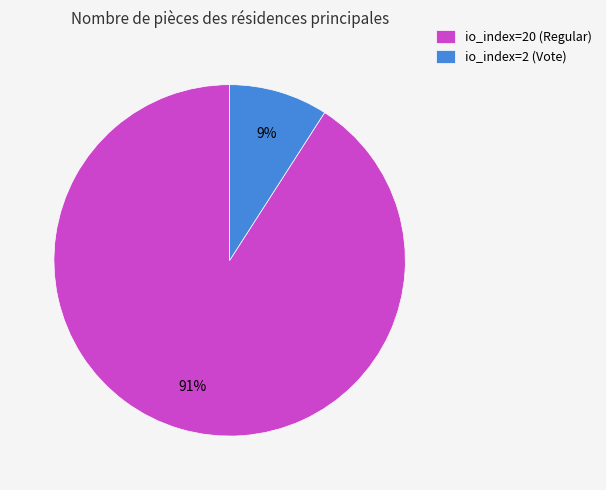

To the nearest percent, what portion does io_index=2 (Vote) represent?

9%